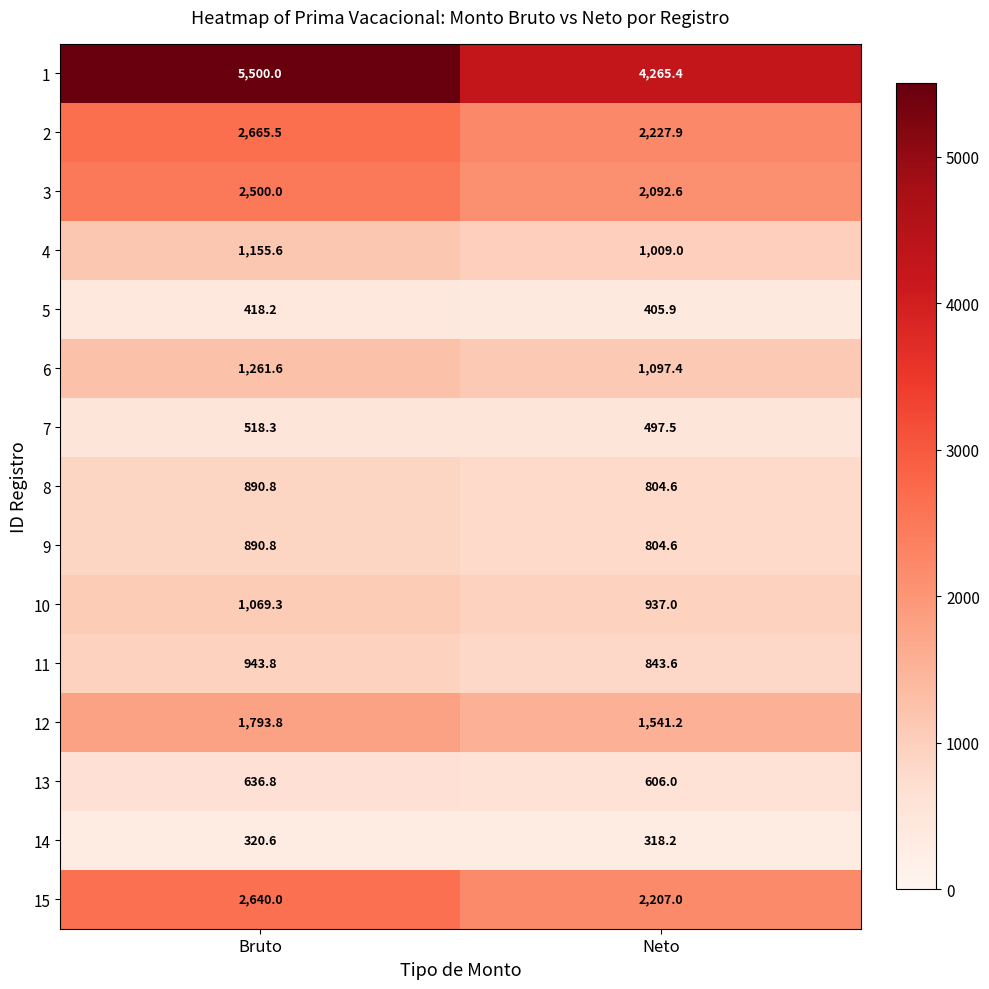

At which label is 11 closest to 893?

Neto